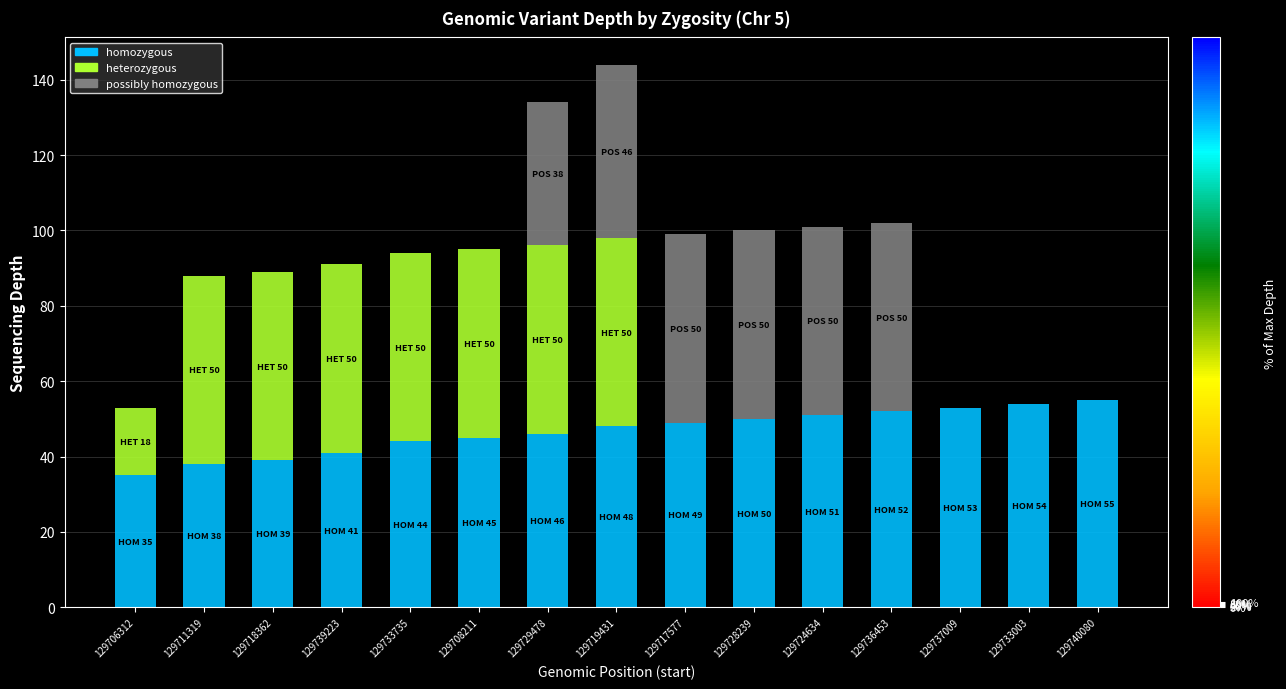

True or false: homozygous has a value of 54 at 129733003.

True